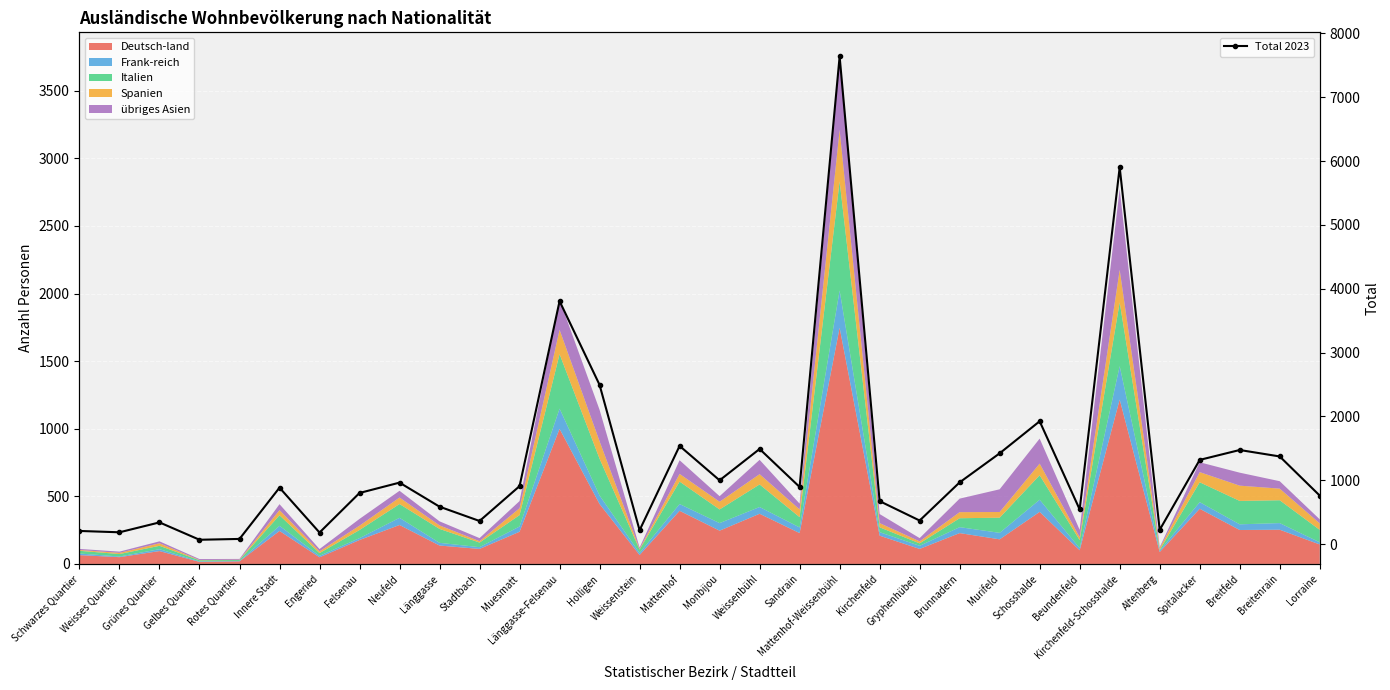

True or false: the data shows 1423 at Murifeld.

True